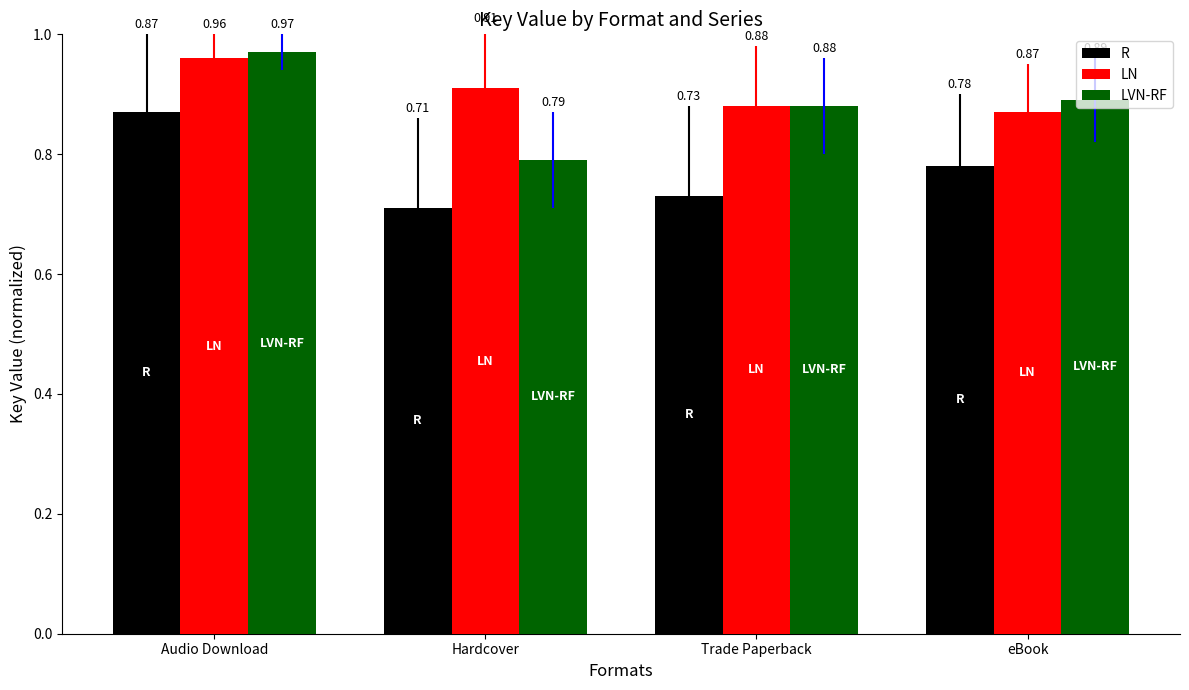

What is the sum of all LVN-RF values?

3.5